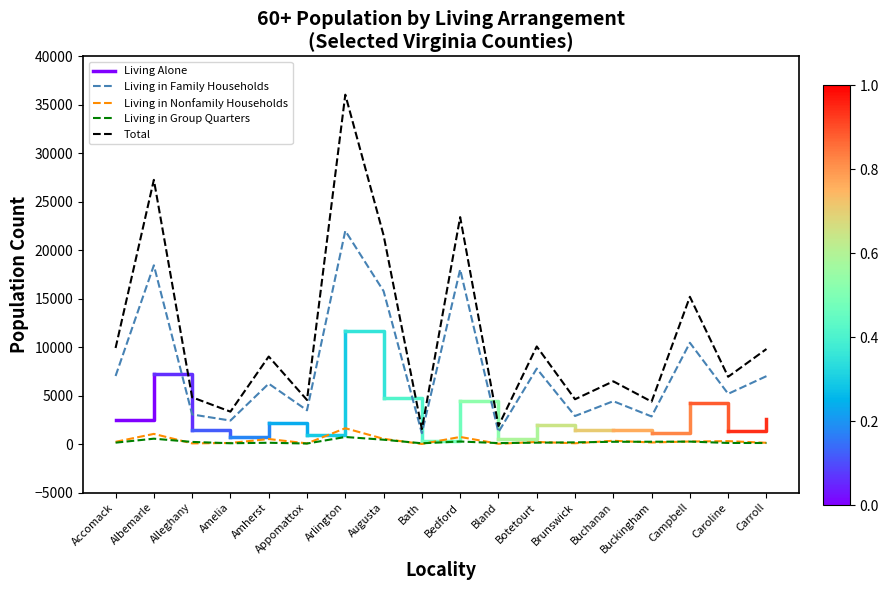

True or false: Total has more than 2 interior local peaks.

True